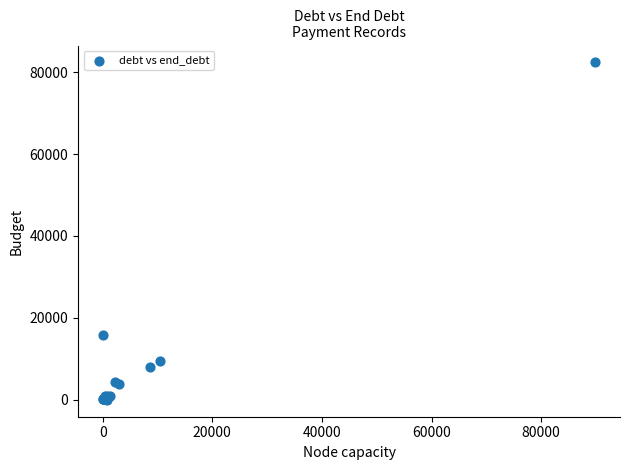

What Y value in the scatter plot is closest to 41185?

15856.0